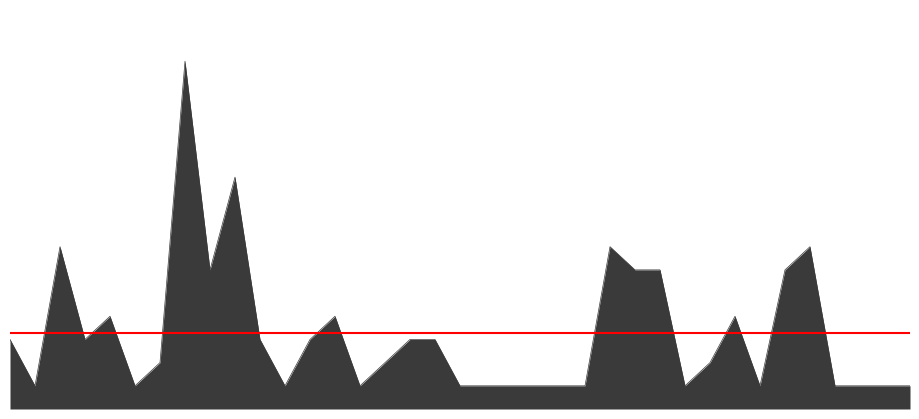

Between 9147 and 9020, which is larger?

9020